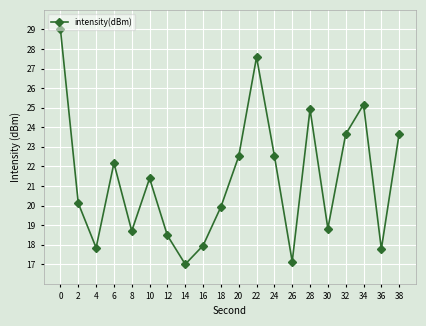

How many interior local valleys (lower than both neighbors) does the data have?

6